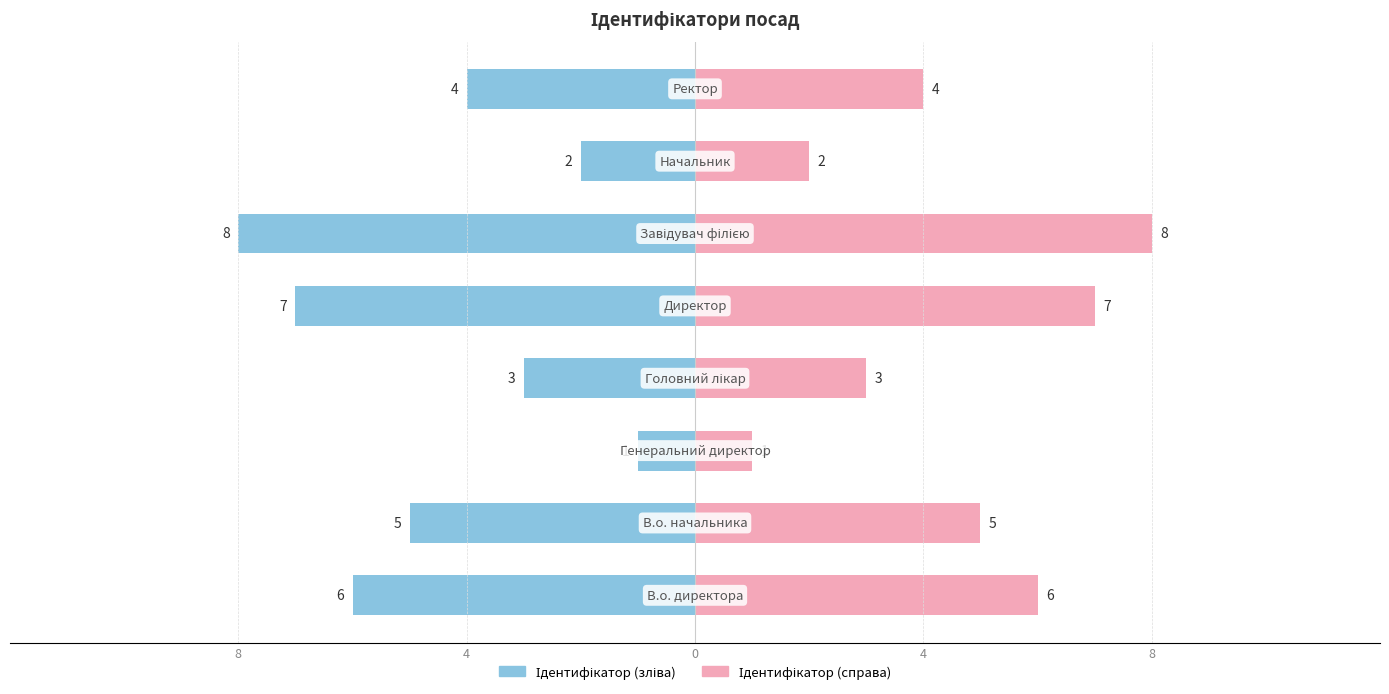

What is the sum of the Ідентифікатор (справа) values at 7 and 5?

12